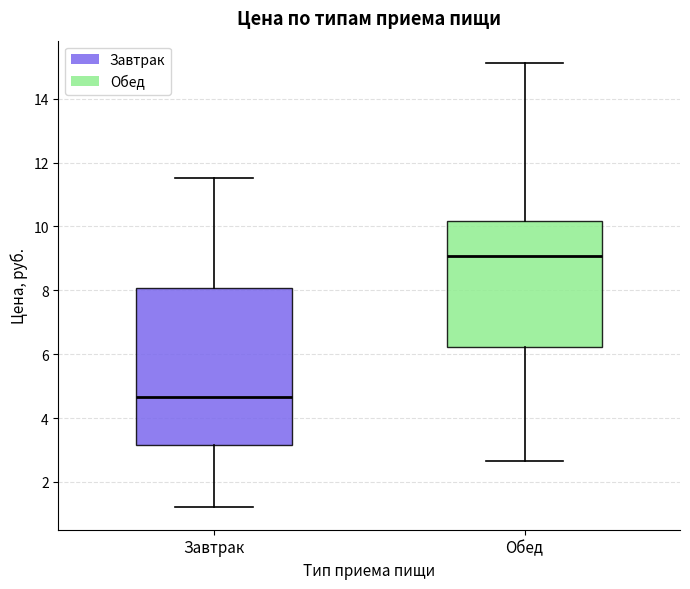

Reading left to right, read every box against the y-axis: the position of its median line, the range the box covers, and the ends of its whiskers. The values are not printed on the chart, so give them approximately, as read against the axis.

Завтрак: median 4.6, box 3.2 to 8.0, whiskers 1.2 to 11.6
Обед: median 9.0, box 6.2 to 10.2, whiskers 2.6 to 15.2